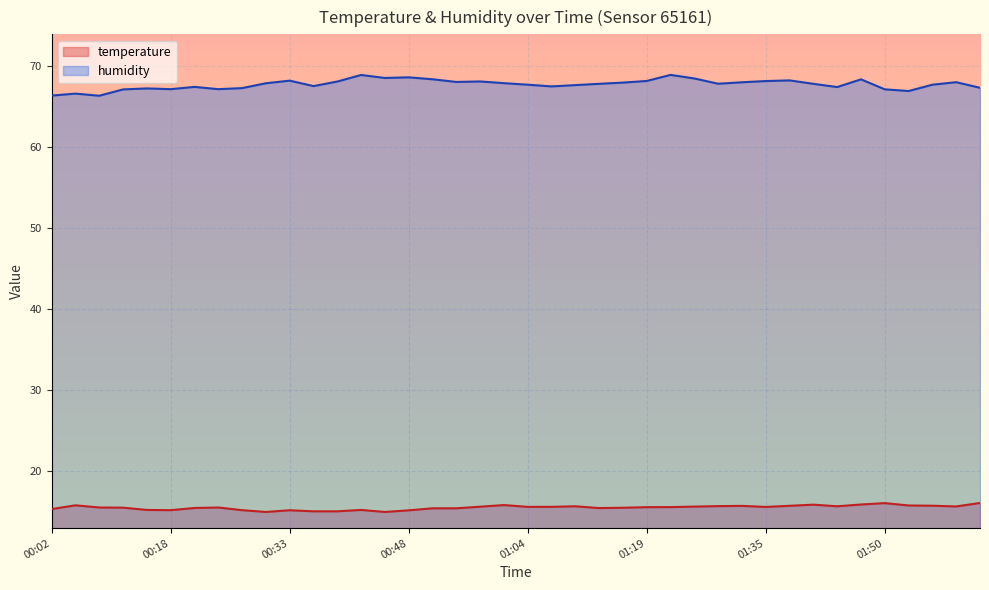

What is the minimum value shown in the chart?

15.0